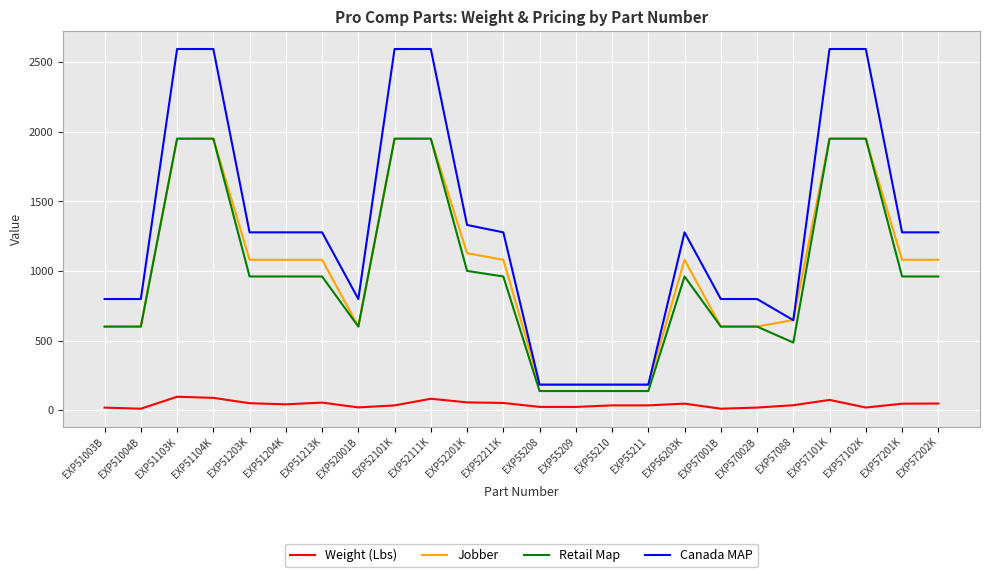

Rank the series at EXP56203K from highest to lowest value.

Canada MAP, Jobber, Retail Map, Weight (Lbs)